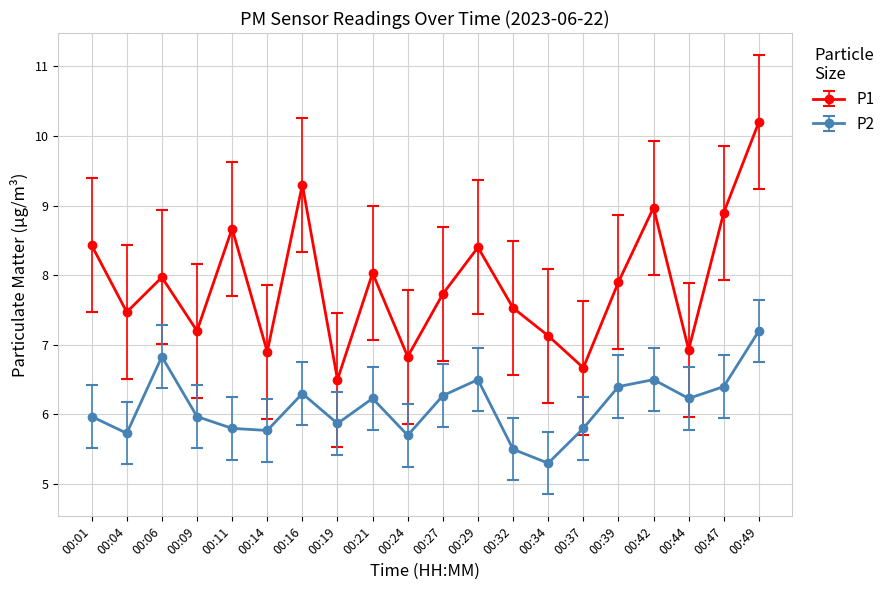

The value of P1 at 00:09 is 9.9. True or false?

False